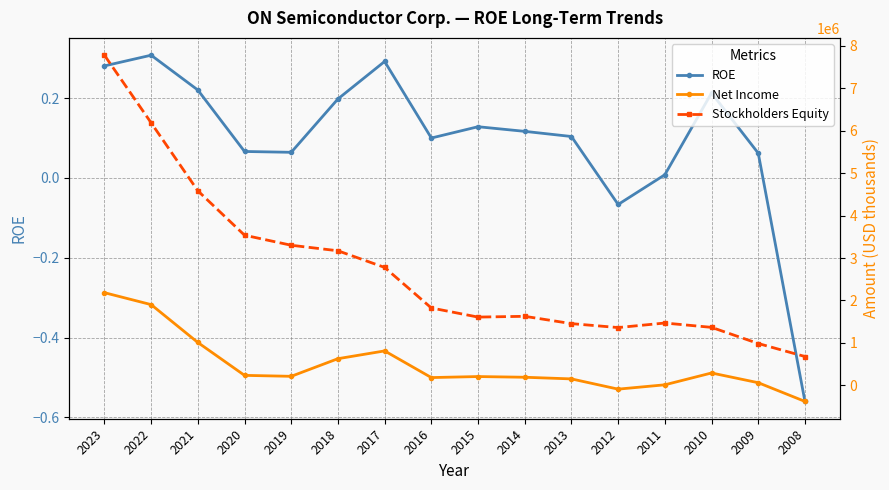

What is the value of the Stockholders Equity point at the 8th from the left?

1823200.0